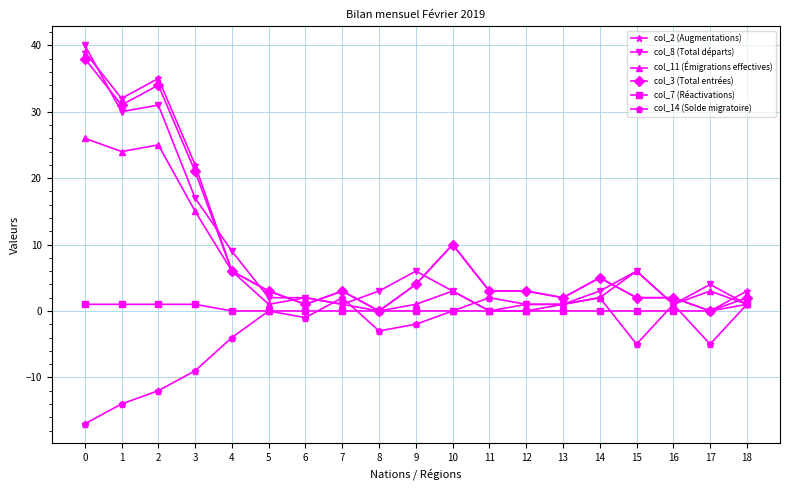

Is the value of col_14 (Solde migratoire) at 4 greater than the value of col_8 (Total départs) at 5?

No